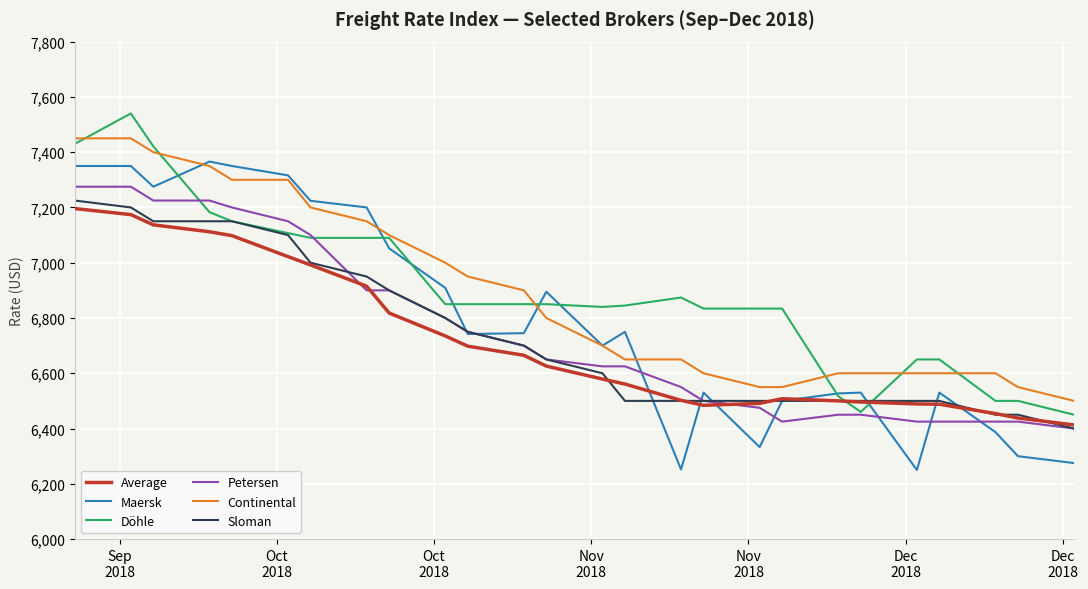

What is the minimum value shown in the chart?

6250